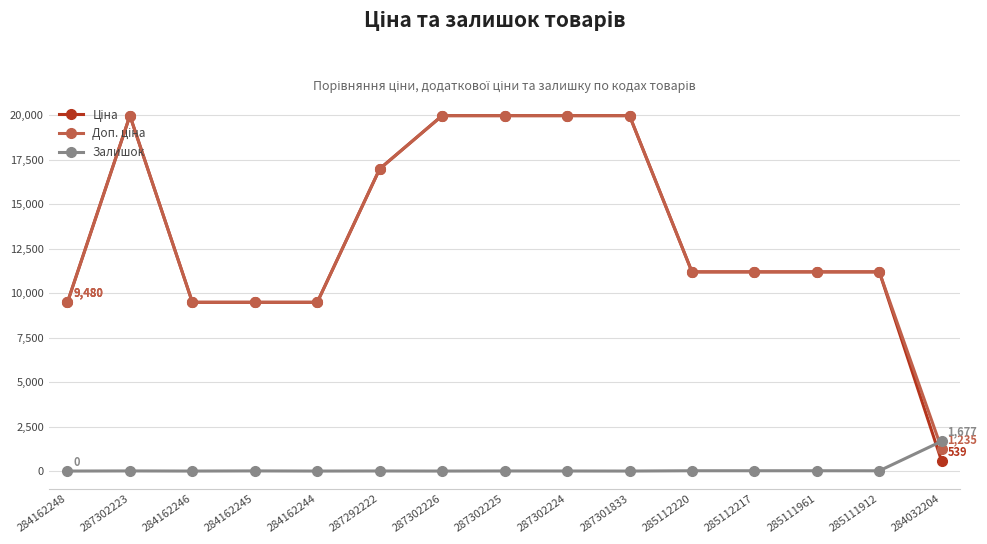

What is the difference between the second highest and minimum values in the Залишок series?

17.0